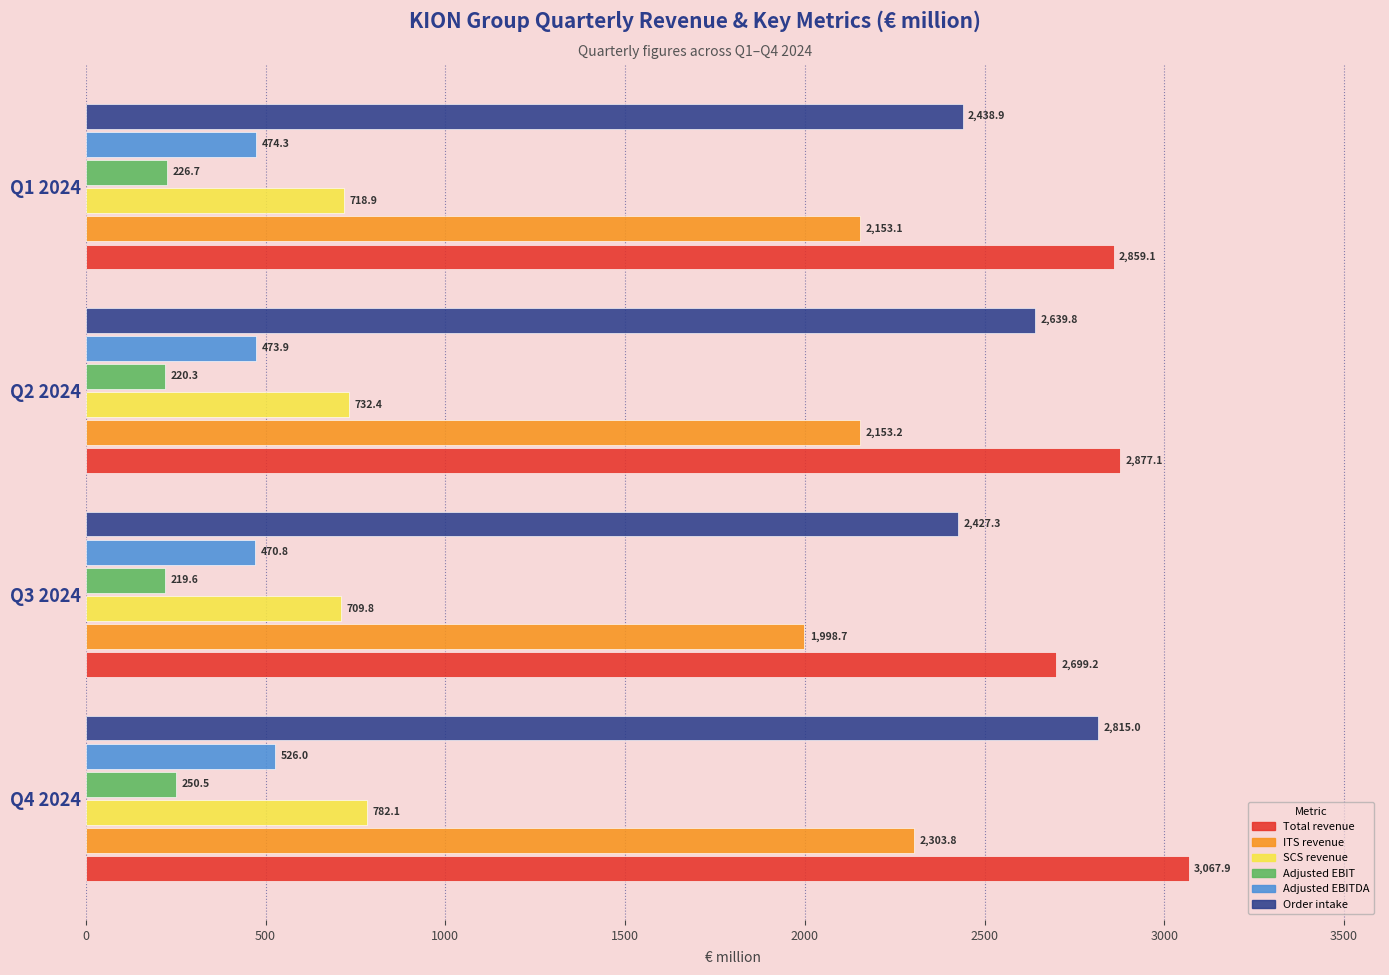

What are all the series names shown in the legend?

Total revenue, ITS revenue, SCS revenue, Adjusted EBIT, Adjusted EBITDA, Order intake